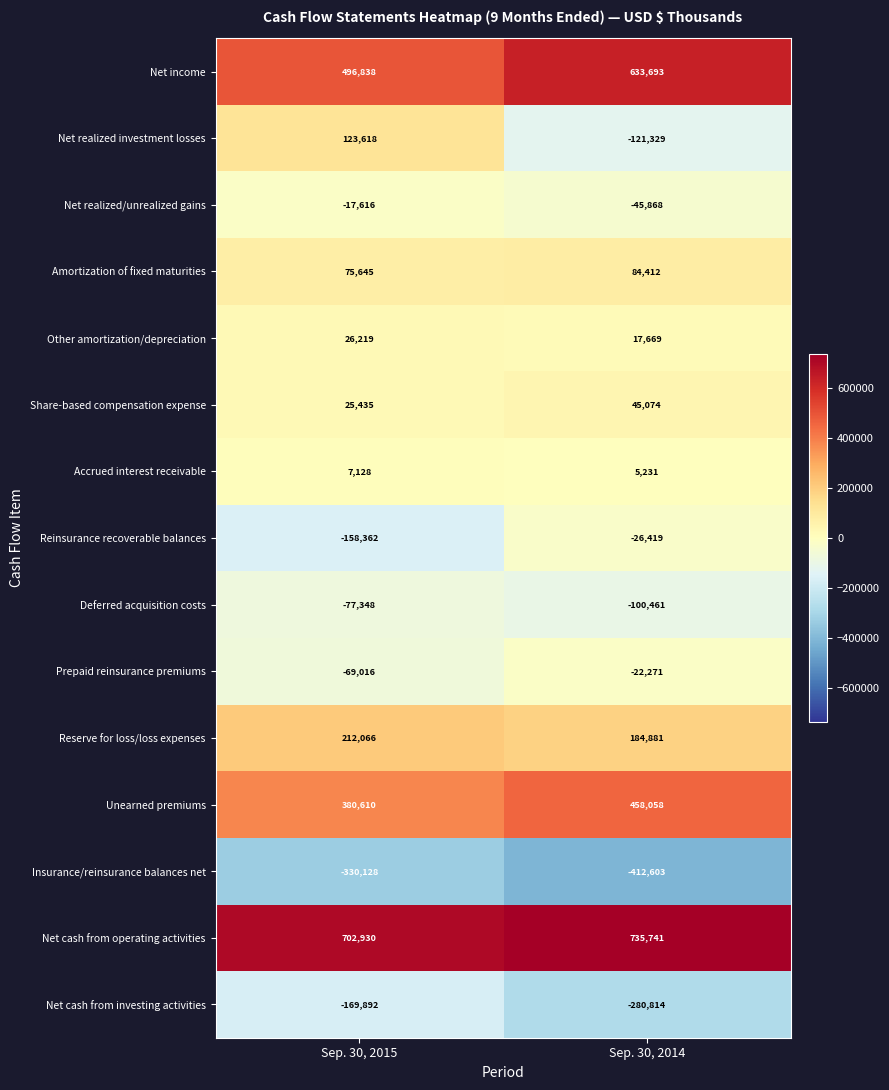

The value of Net cash from investing activities at Sep. 30, 2014 is -280814. True or false?

True